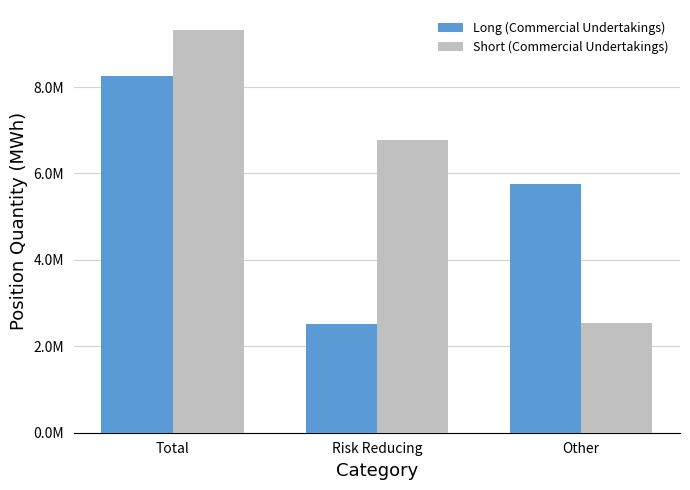

True or false: Short (Commercial Undertakings) has a value of 14913046 at Total.

False